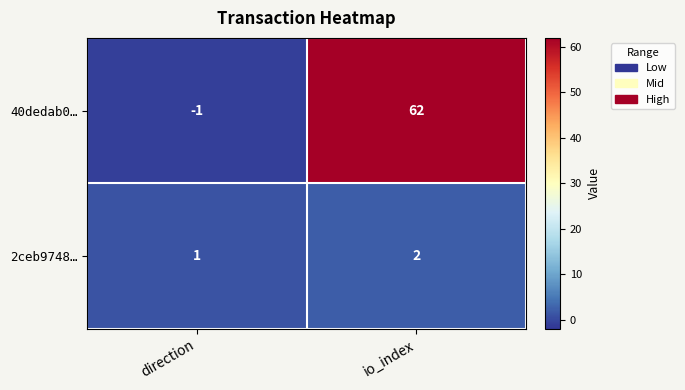

Rank the series by their maximum value, from highest to lowest.

40dedab0…, 2ceb9748…